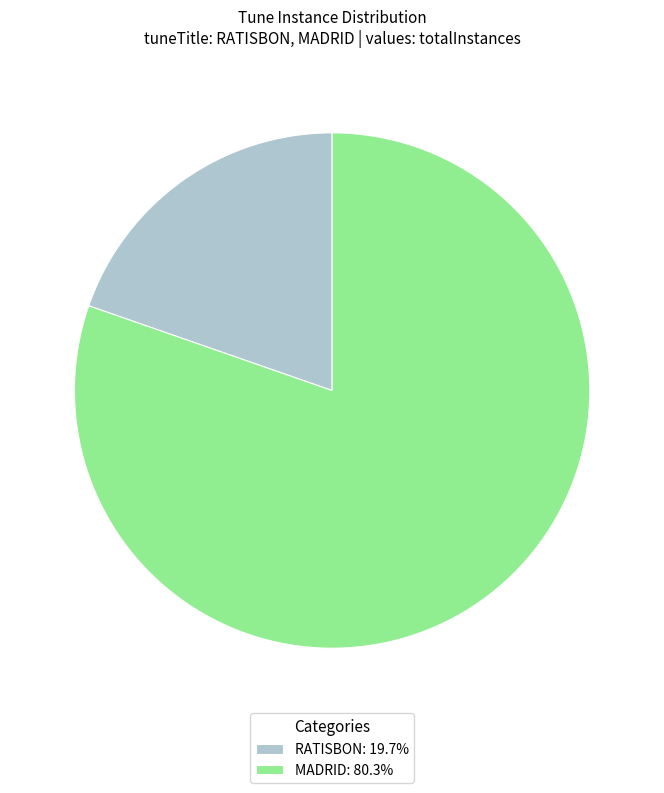

Approximately how many times larger is the value at MADRID: 80.3% compared to RATISBON: 19.7%?

4.1